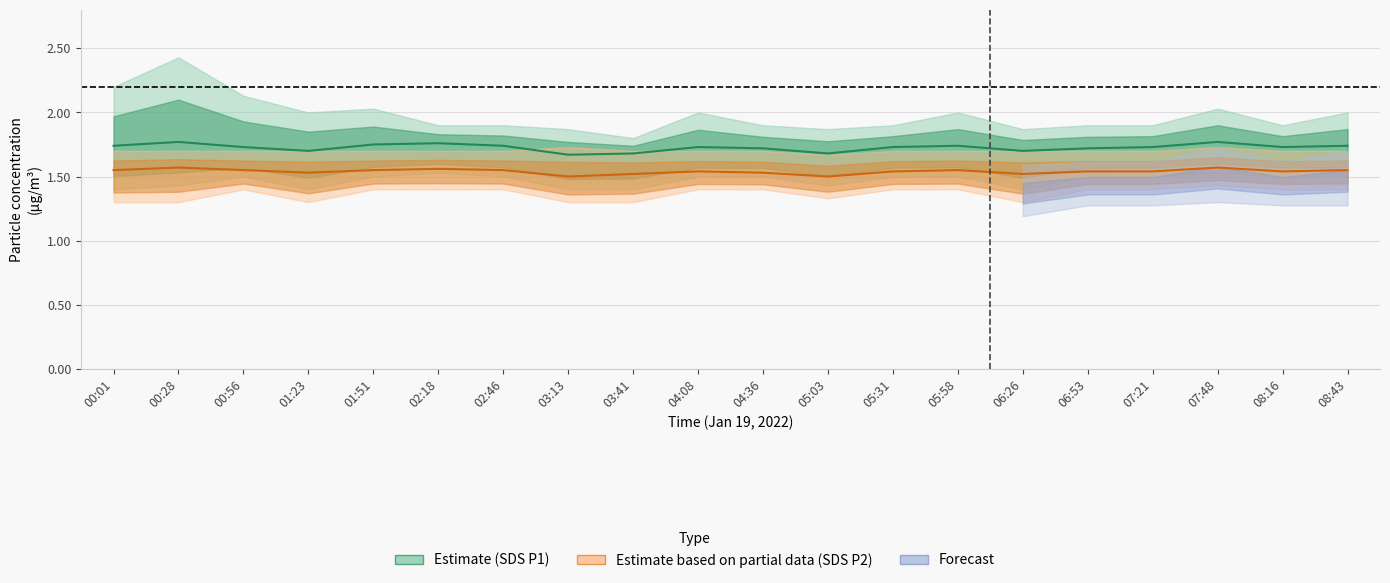

Which series has the largest range (max minus min)?

SDS_P1_high